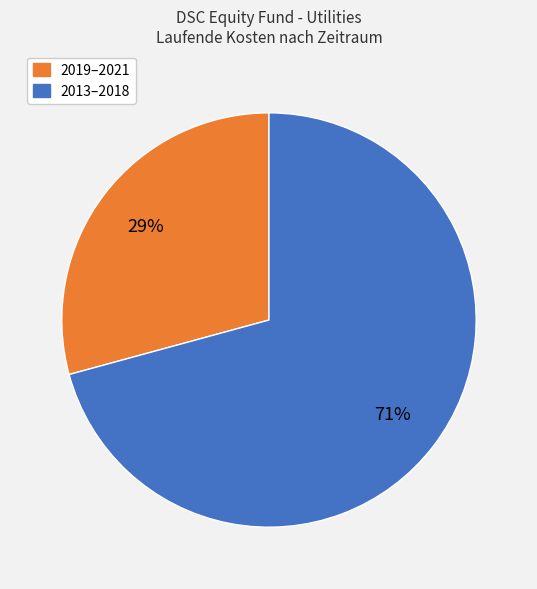

Is there a majority slice in this chart?

Yes